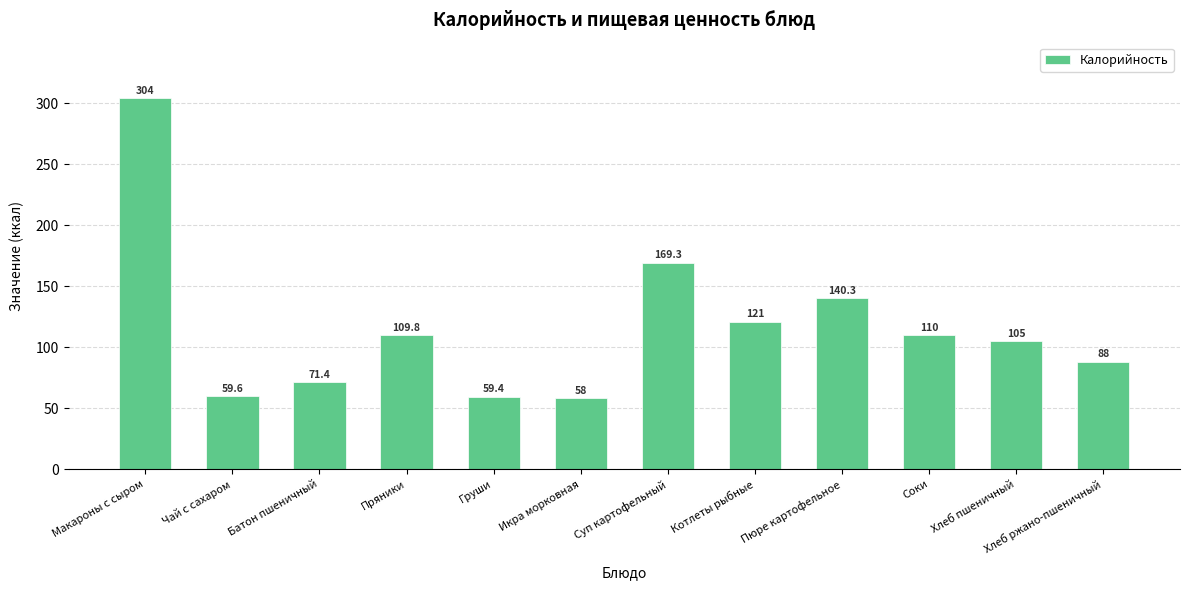

What is the sum of the values at Хлеб ржано-пшеничный and Пюре картофельное?

228.3